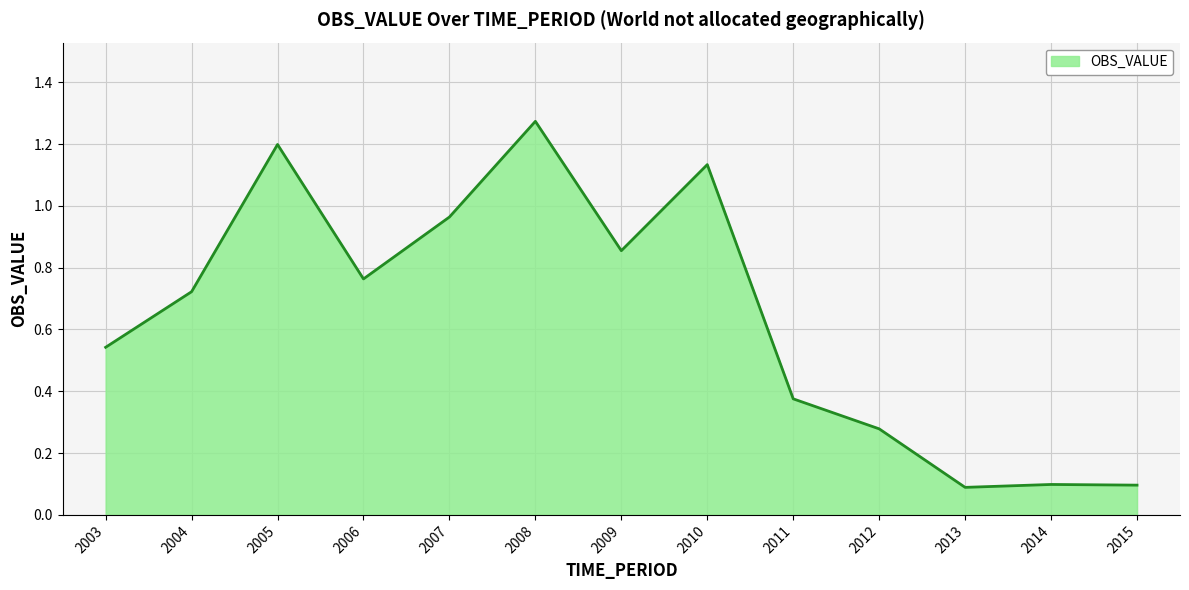

The chart shows a value of 0.7 at 2010. True or false?

False